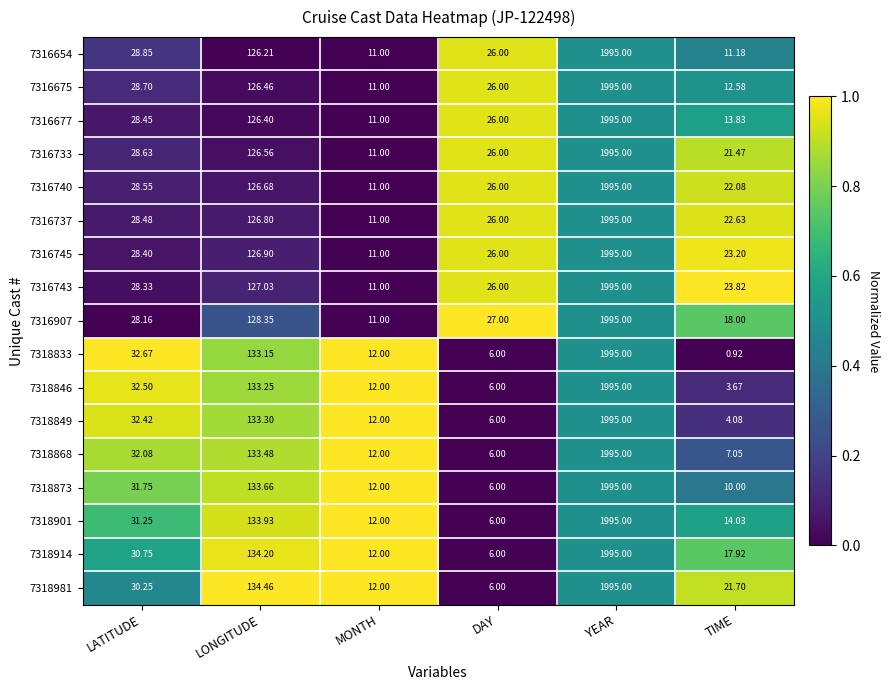

At which label does 7316675 reach its minimum?

MONTH